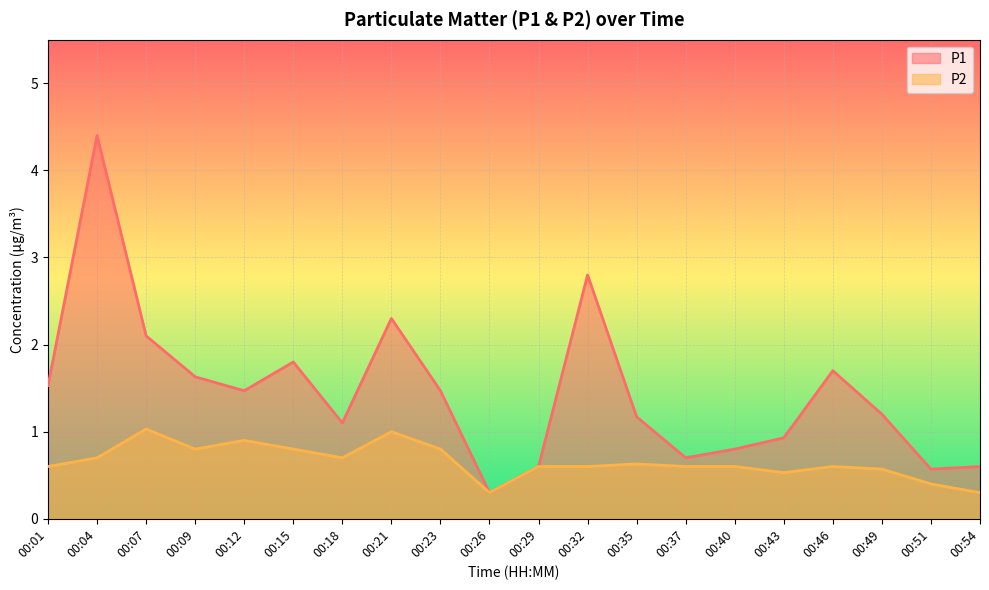

What is the smallest value displayed?

0.3